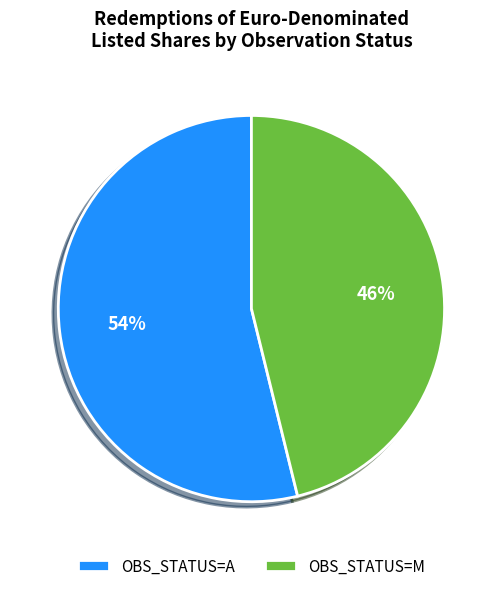

Approximately how many times larger is the value at OBS_STATUS=M compared to OBS_STATUS=A?

0.9